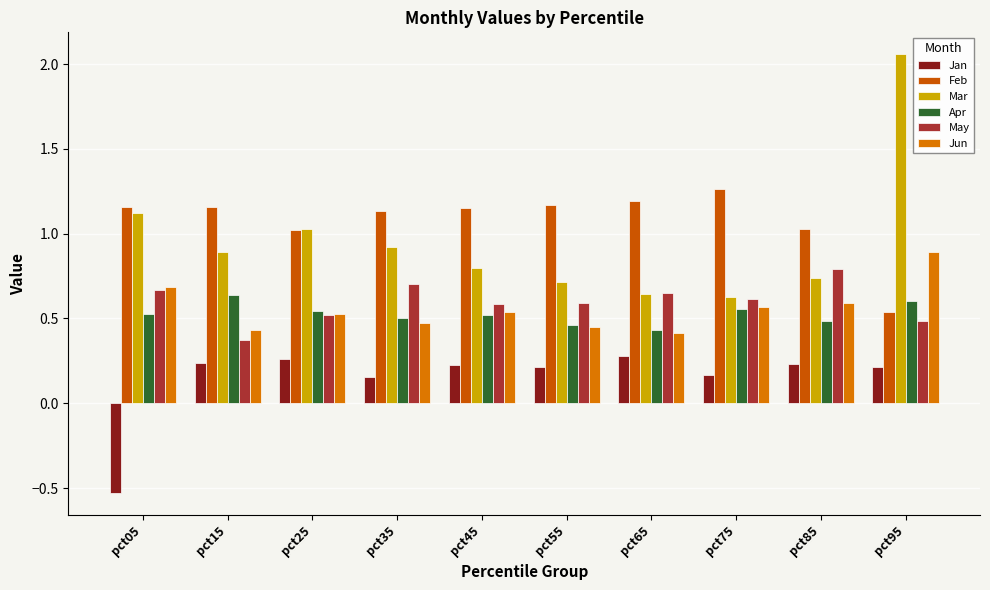

How many groups of bars are there?

10